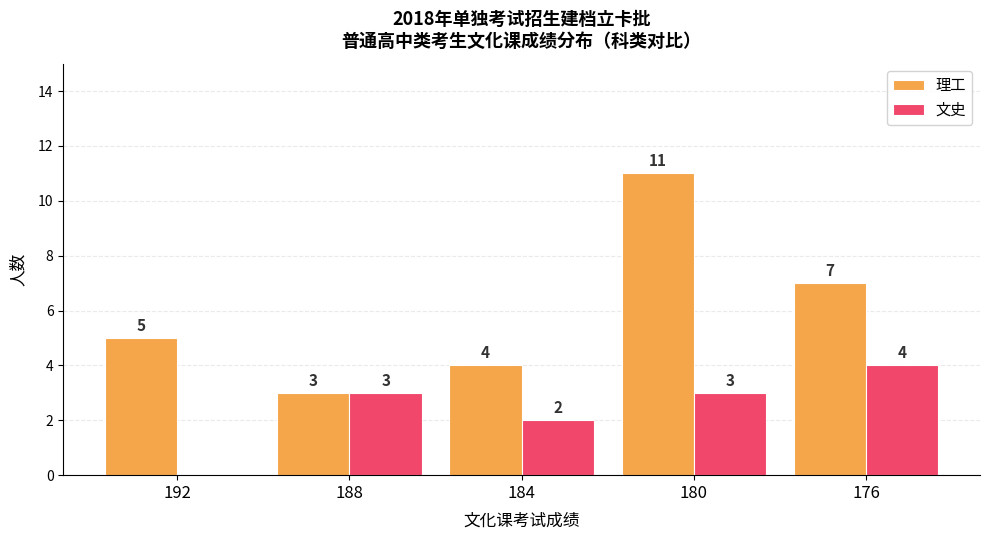

Which series changed the most between 188 and 180?

理工